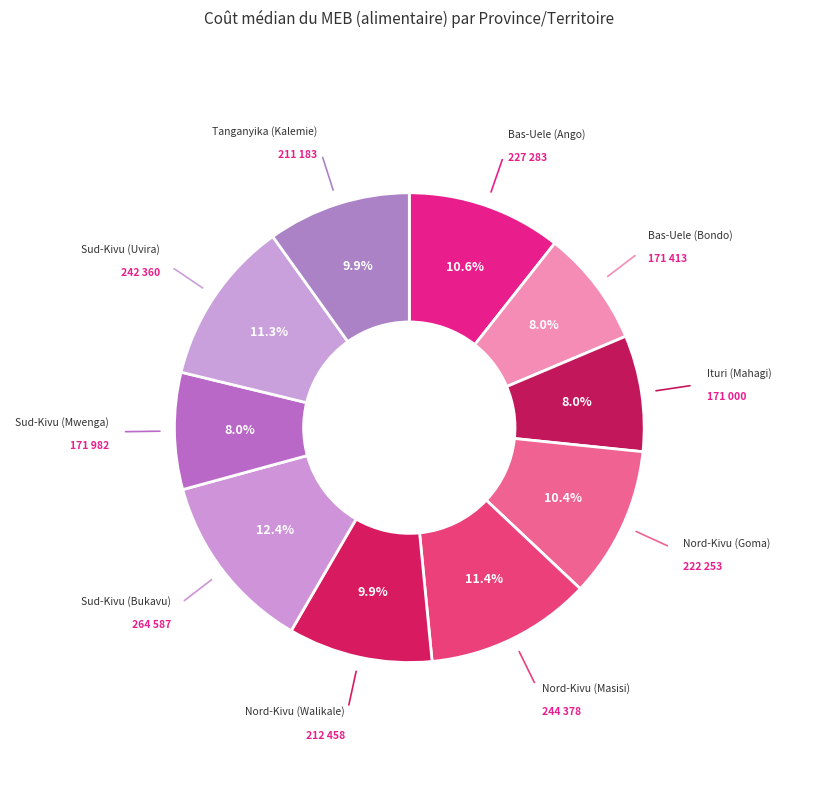

How many segments does this pie chart have?

10